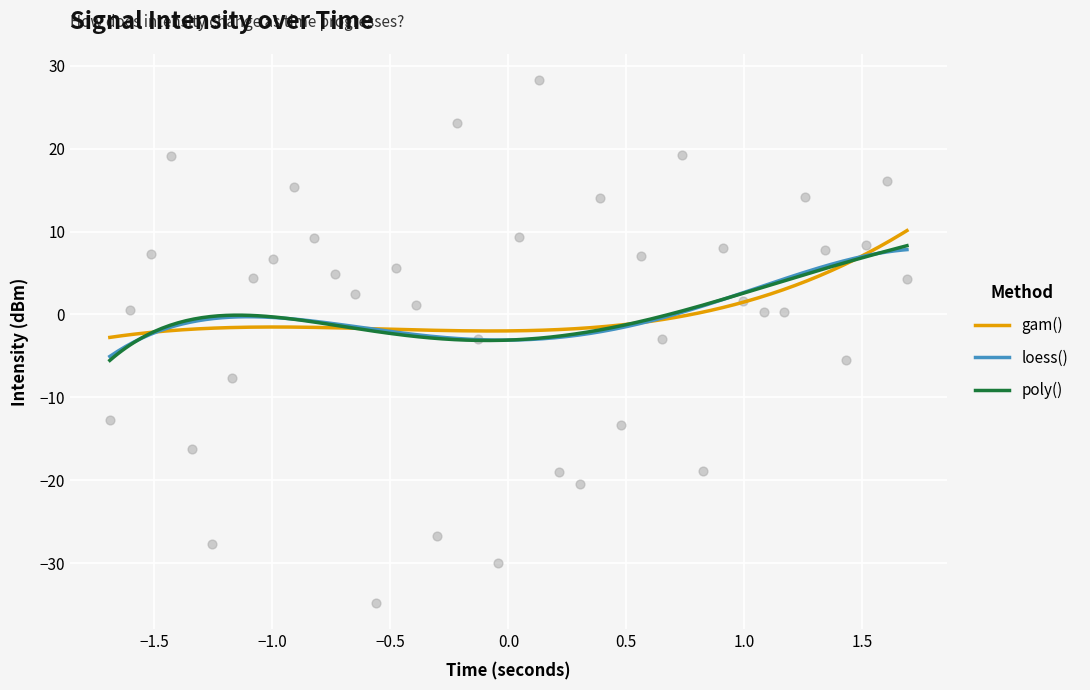

What is the minimum value for gam()?

-2.8